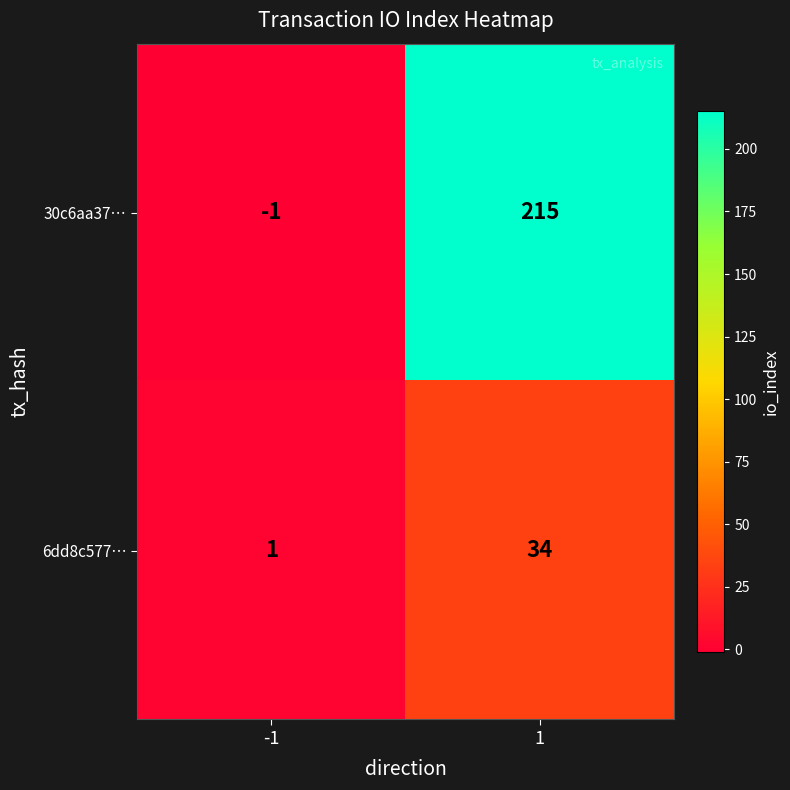

What is the difference between the 6dd8c577… values at -1 and 1?

33